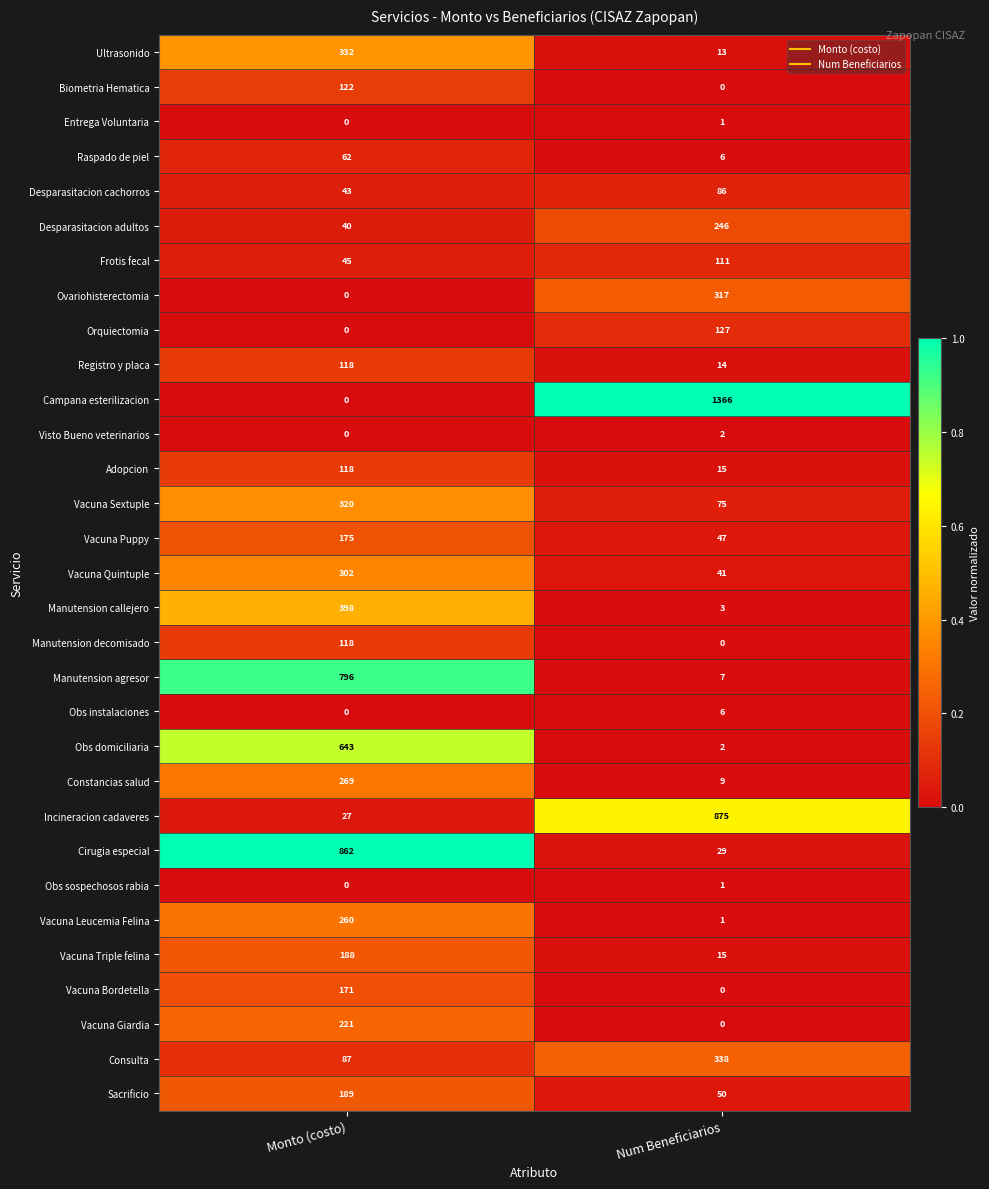

Is it true that Vacuna Puppy equals 47 at Num Beneficiarios?

True